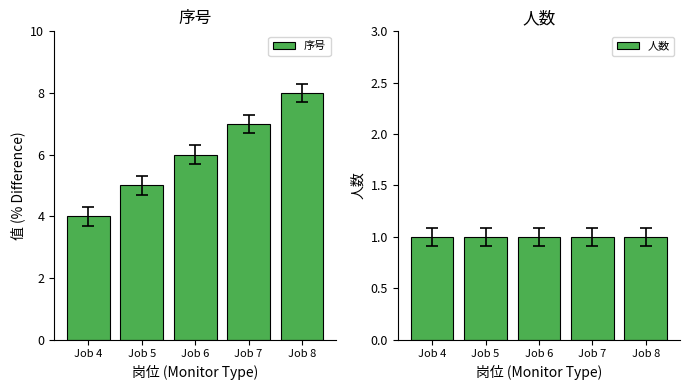

Reading right to left, extract all data points from this chart.

序号: 8	7	6	5	4
人数: 1	1	1	1	1